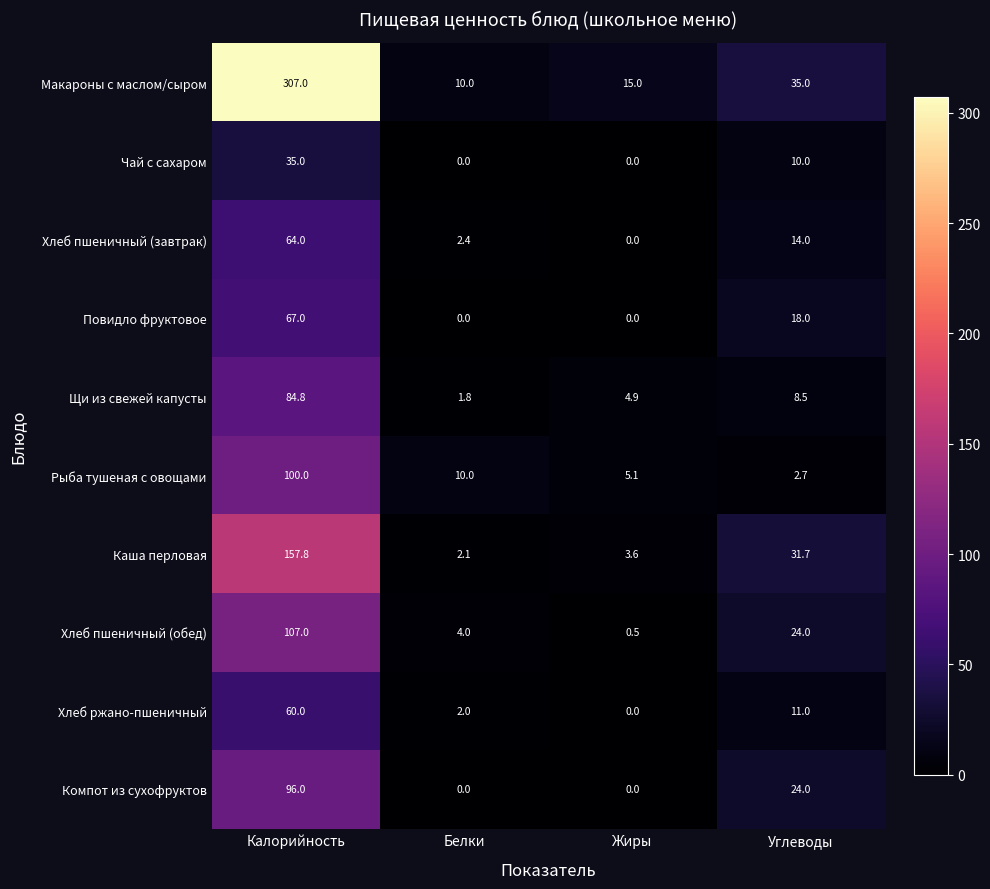

True or false: Хлеб пшеничный (завтрак) has a value of 2.4 at Белки.

True